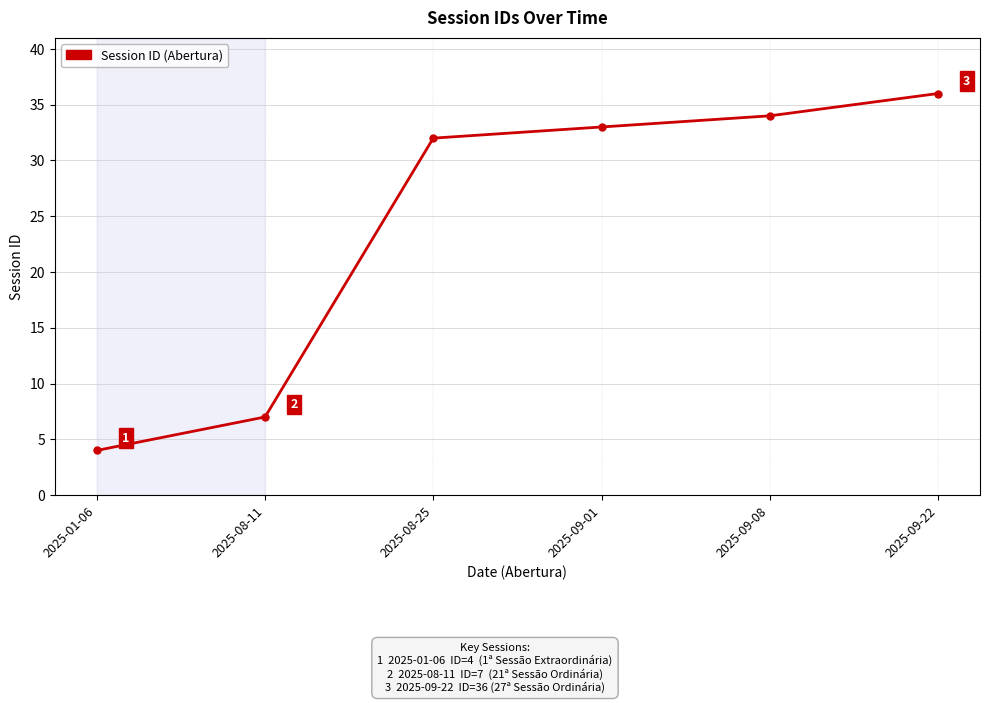

What is the value of the 5th point from the left?

34